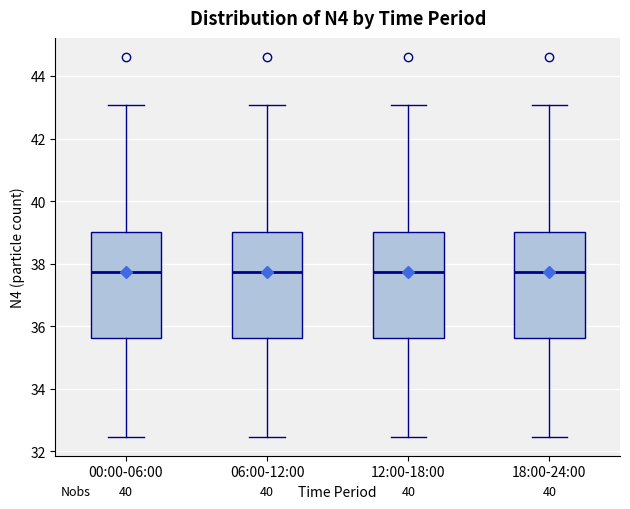

Where does the lower whisker of the box for 18:00-24:00 end on the y-axis? The values are not printed on the chart, so give them approximately, as read against the axis.

32.4